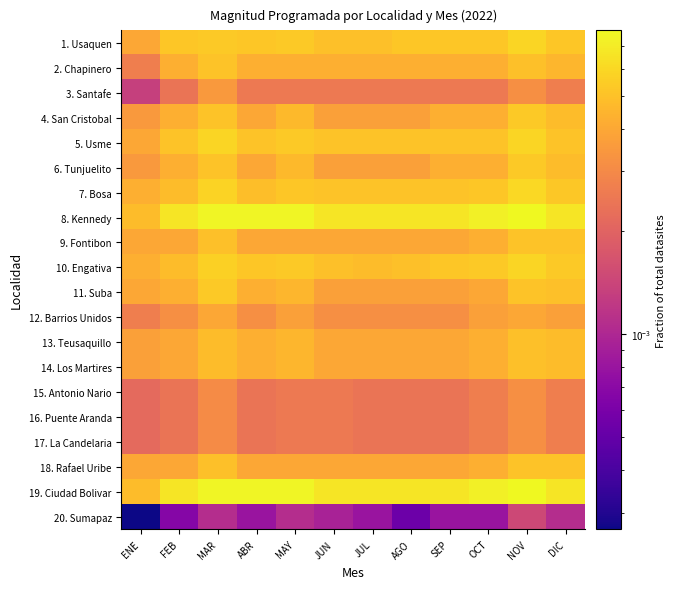

Reading left to right, list all the values displayed in this chart.

1. Usaquen: ENE=0.0	FEB=0.0	MAR=0.0	ABR=0.0	MAY=0.0	JUN=0.0	JUL=0.0	AGO=0.0	SEP=0.0	OCT=0.0	NOV=0.0	DIC=0.0
2. Chapinero: ENE=0.0	FEB=0.0	MAR=0.0	ABR=0.0	MAY=0.0	JUN=0.0	JUL=0.0	AGO=0.0	SEP=0.0	OCT=0.0	NOV=0.0	DIC=0.0
3. Santafe: ENE=0.0	FEB=0.0	MAR=0.0	ABR=0.0	MAY=0.0	JUN=0.0	JUL=0.0	AGO=0.0	SEP=0.0	OCT=0.0	NOV=0.0	DIC=0.0
4. San Cristobal: ENE=0.0	FEB=0.0	MAR=0.0	ABR=0.0	MAY=0.0	JUN=0.0	JUL=0.0	AGO=0.0	SEP=0.0	OCT=0.0	NOV=0.0	DIC=0.0
5. Usme: ENE=0.0	FEB=0.0	MAR=0.0	ABR=0.0	MAY=0.0	JUN=0.0	JUL=0.0	AGO=0.0	SEP=0.0	OCT=0.0	NOV=0.0	DIC=0.0
6. Tunjuelito: ENE=0.0	FEB=0.0	MAR=0.0	ABR=0.0	MAY=0.0	JUN=0.0	JUL=0.0	AGO=0.0	SEP=0.0	OCT=0.0	NOV=0.0	DIC=0.0
7. Bosa: ENE=0.0	FEB=0.0	MAR=0.0	ABR=0.0	MAY=0.0	JUN=0.0	JUL=0.0	AGO=0.0	SEP=0.0	OCT=0.0	NOV=0.0	DIC=0.0
8. Kennedy: ENE=0.0	FEB=0.0	MAR=0.0	ABR=0.0	MAY=0.0	JUN=0.0	JUL=0.0	AGO=0.0	SEP=0.0	OCT=0.0	NOV=0.0	DIC=0.0
9. Fontibon: ENE=0.0	FEB=0.0	MAR=0.0	ABR=0.0	MAY=0.0	JUN=0.0	JUL=0.0	AGO=0.0	SEP=0.0	OCT=0.0	NOV=0.0	DIC=0.0
10. Engativa: ENE=0.0	FEB=0.0	MAR=0.0	ABR=0.0	MAY=0.0	JUN=0.0	JUL=0.0	AGO=0.0	SEP=0.0	OCT=0.0	NOV=0.0	DIC=0.0
11. Suba: ENE=0.0	FEB=0.0	MAR=0.0	ABR=0.0	MAY=0.0	JUN=0.0	JUL=0.0	AGO=0.0	SEP=0.0	OCT=0.0	NOV=0.0	DIC=0.0
12. Barrios Unidos: ENE=0.0	FEB=0.0	MAR=0.0	ABR=0.0	MAY=0.0	JUN=0.0	JUL=0.0	AGO=0.0	SEP=0.0	OCT=0.0	NOV=0.0	DIC=0.0
13. Teusaquillo: ENE=0.0	FEB=0.0	MAR=0.0	ABR=0.0	MAY=0.0	JUN=0.0	JUL=0.0	AGO=0.0	SEP=0.0	OCT=0.0	NOV=0.0	DIC=0.0
14. Los Martires: ENE=0.0	FEB=0.0	MAR=0.0	ABR=0.0	MAY=0.0	JUN=0.0	JUL=0.0	AGO=0.0	SEP=0.0	OCT=0.0	NOV=0.0	DIC=0.0
15. Antonio Nario: ENE=0.0	FEB=0.0	MAR=0.0	ABR=0.0	MAY=0.0	JUN=0.0	JUL=0.0	AGO=0.0	SEP=0.0	OCT=0.0	NOV=0.0	DIC=0.0
16. Puente Aranda: ENE=0.0	FEB=0.0	MAR=0.0	ABR=0.0	MAY=0.0	JUN=0.0	JUL=0.0	AGO=0.0	SEP=0.0	OCT=0.0	NOV=0.0	DIC=0.0
17. La Candelaria: ENE=0.0	FEB=0.0	MAR=0.0	ABR=0.0	MAY=0.0	JUN=0.0	JUL=0.0	AGO=0.0	SEP=0.0	OCT=0.0	NOV=0.0	DIC=0.0
18. Rafael Uribe: ENE=0.0	FEB=0.0	MAR=0.0	ABR=0.0	MAY=0.0	JUN=0.0	JUL=0.0	AGO=0.0	SEP=0.0	OCT=0.0	NOV=0.0	DIC=0.0
19. Ciudad Bolivar: ENE=0.0	FEB=0.0	MAR=0.0	ABR=0.0	MAY=0.0	JUN=0.0	JUL=0.0	AGO=0.0	SEP=0.0	OCT=0.0	NOV=0.0	DIC=0.0
20. Sumapaz: ENE=0.0	FEB=0.0	MAR=0.0	ABR=0.0	MAY=0.0	JUN=0.0	JUL=0.0	AGO=0.0	SEP=0.0	OCT=0.0	NOV=0.0	DIC=0.0